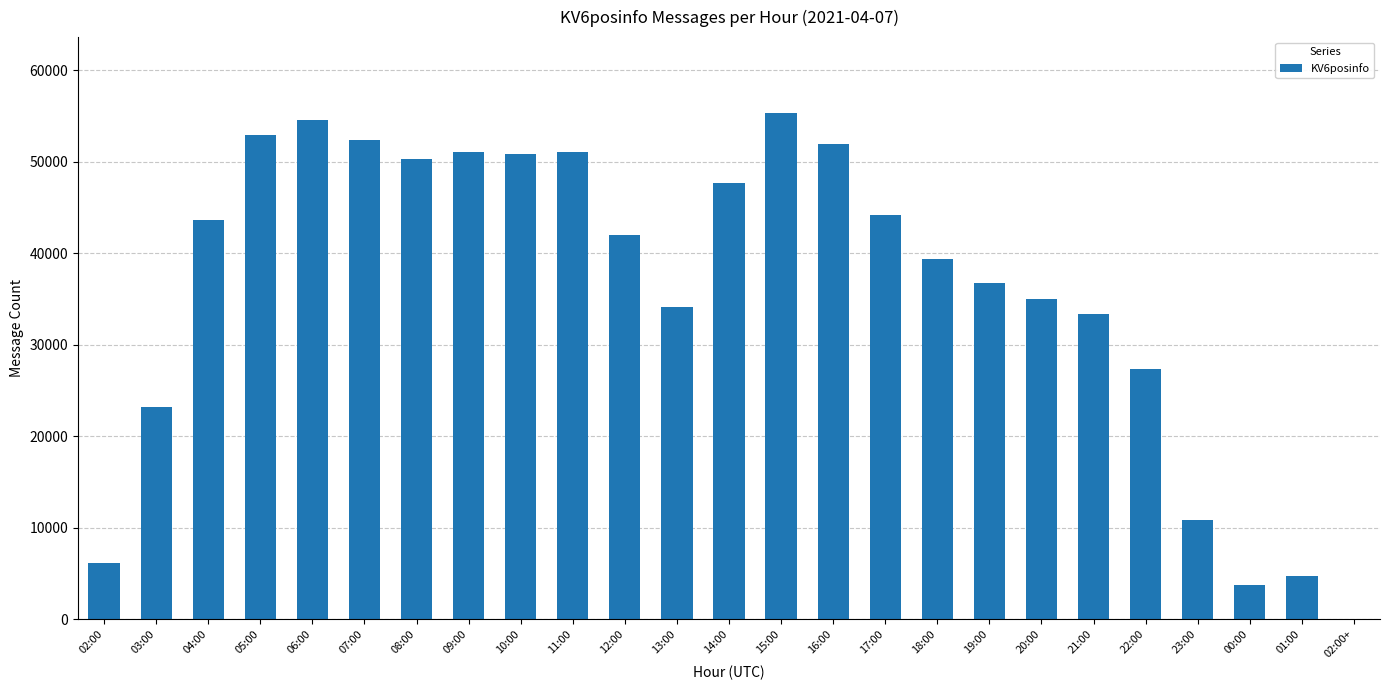

How many data points does each series have?

25